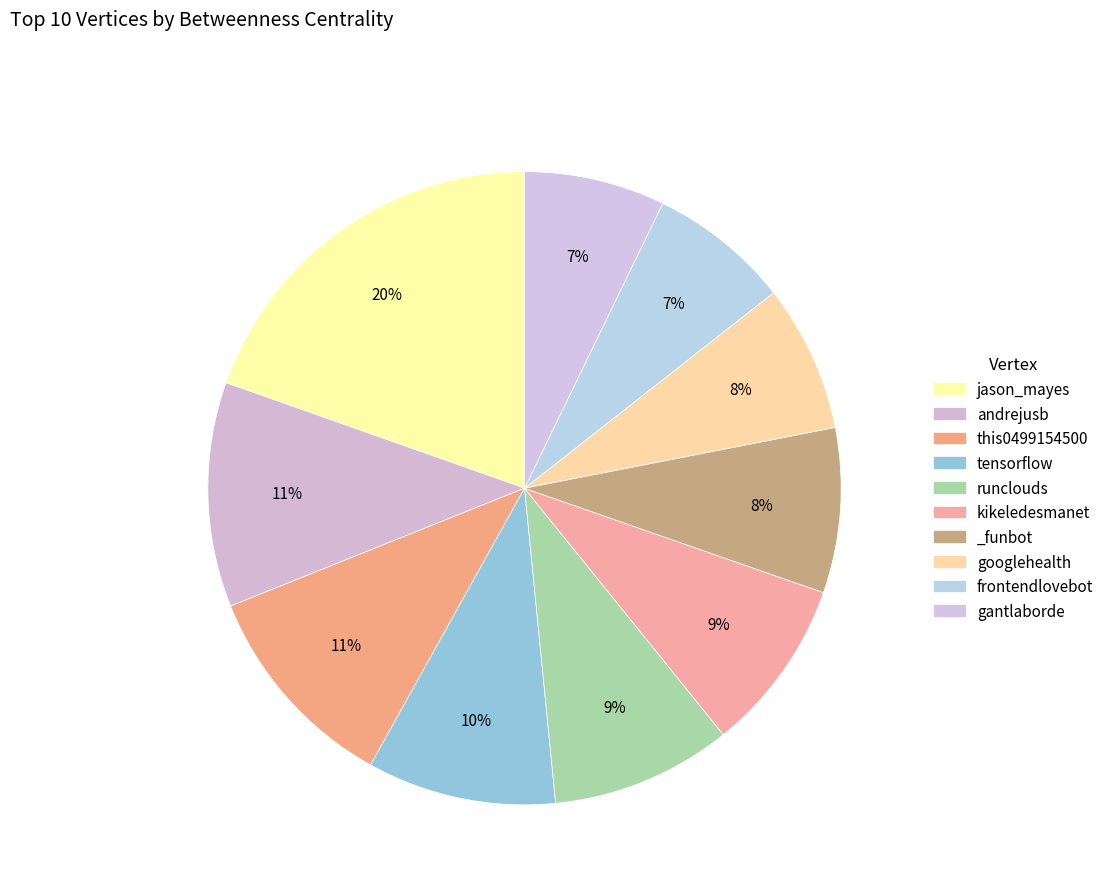

How many segments does this pie chart have?

10